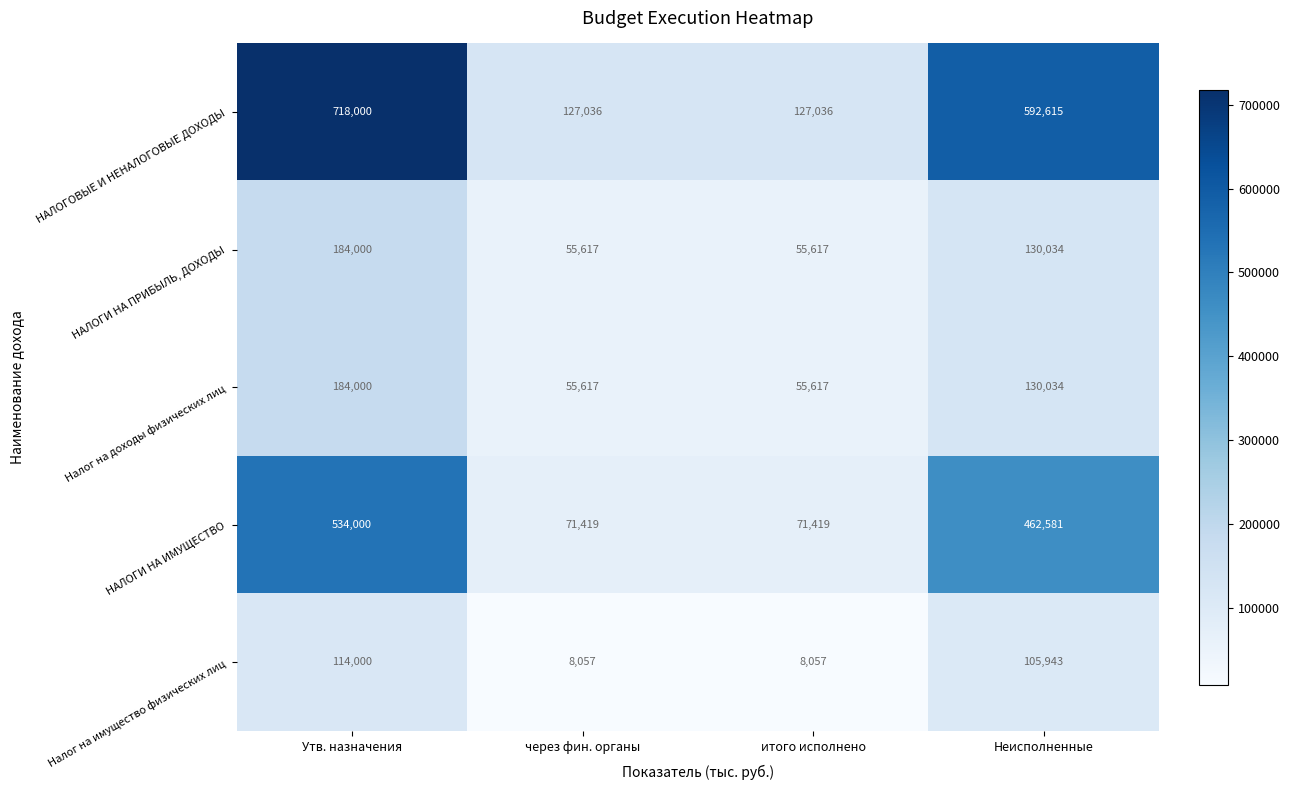

What is the smallest value displayed?

8057